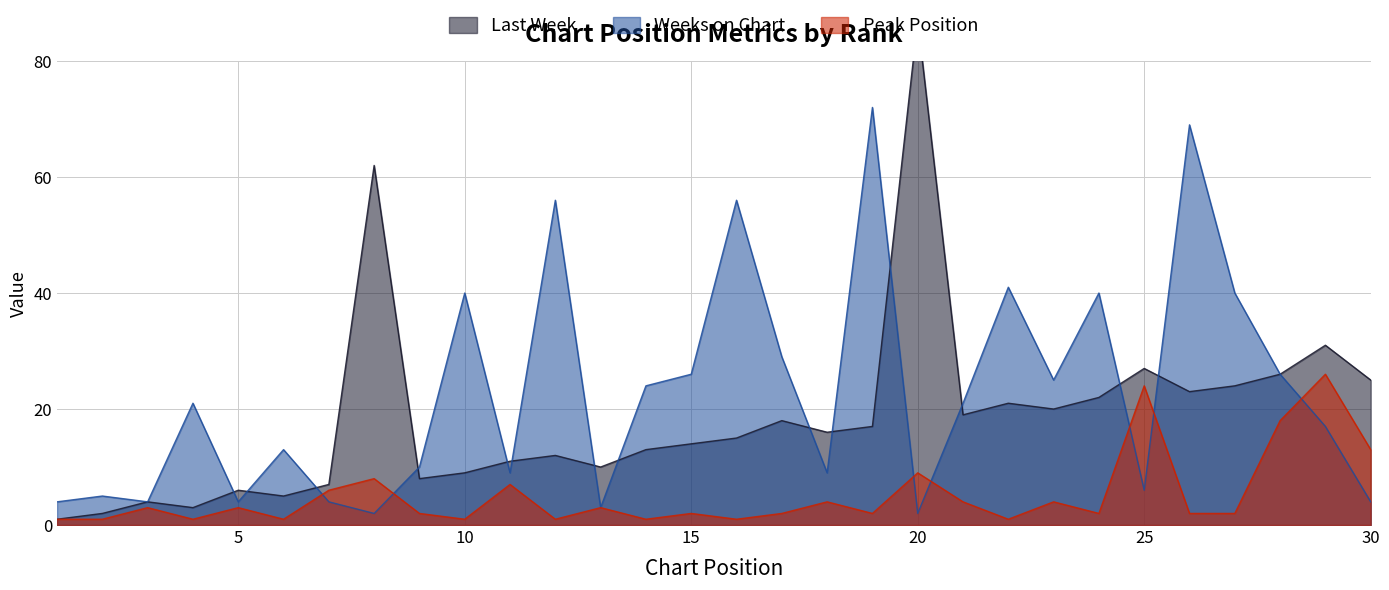

What is the highest value of the Last Week series?

87